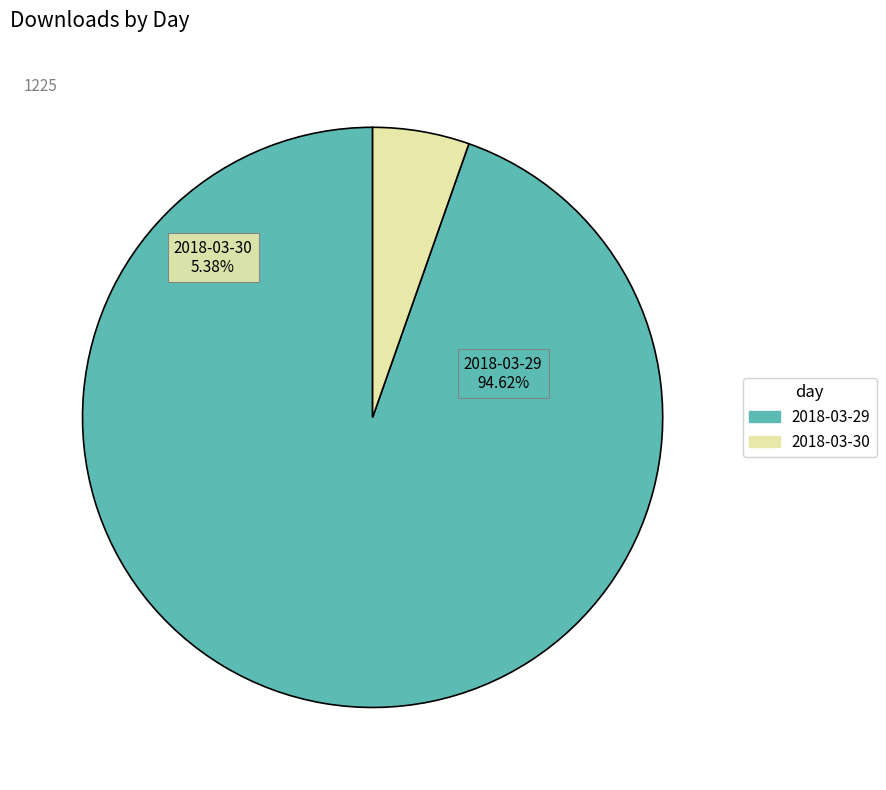

To the nearest percent, what percentage of the pie is 2018-03-30?

5%